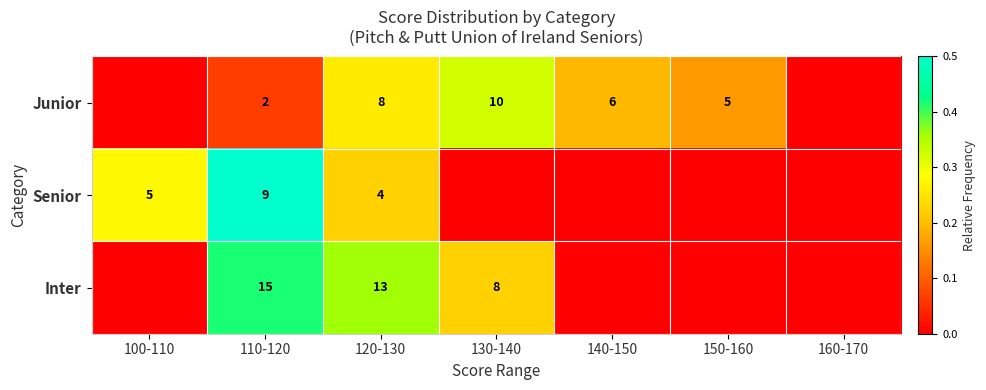

Is it true that Senior equals 15 at 110-120?

False